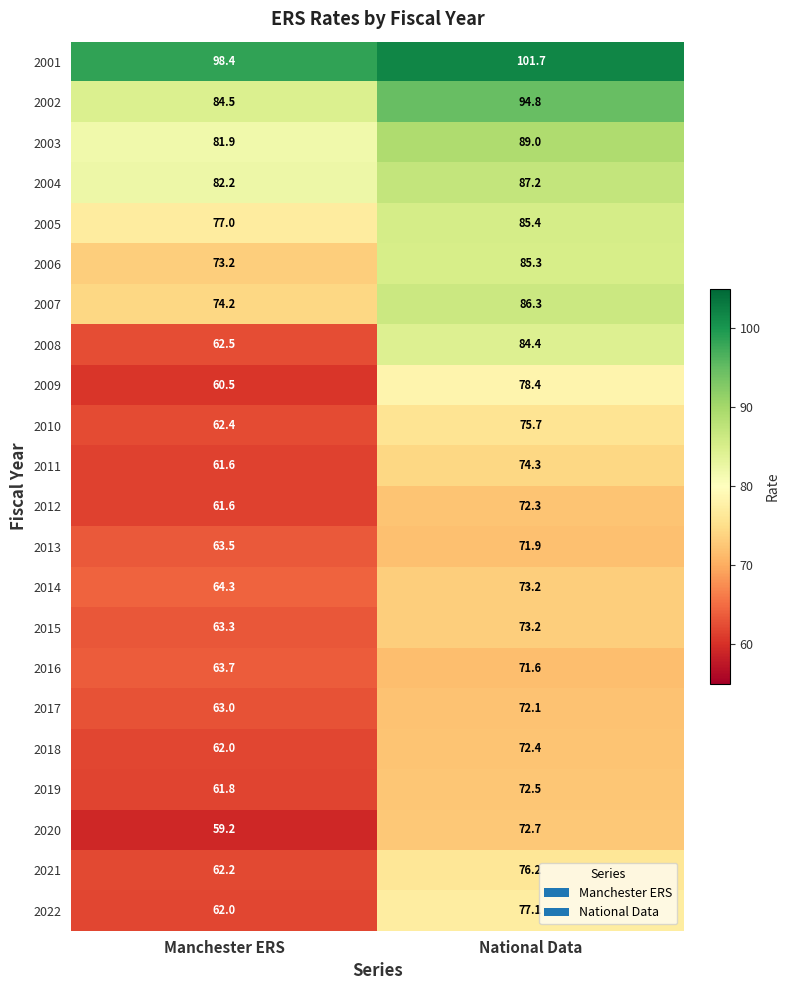

The 2016 series shows 63.7 at Manchester ERS. True or false?

True